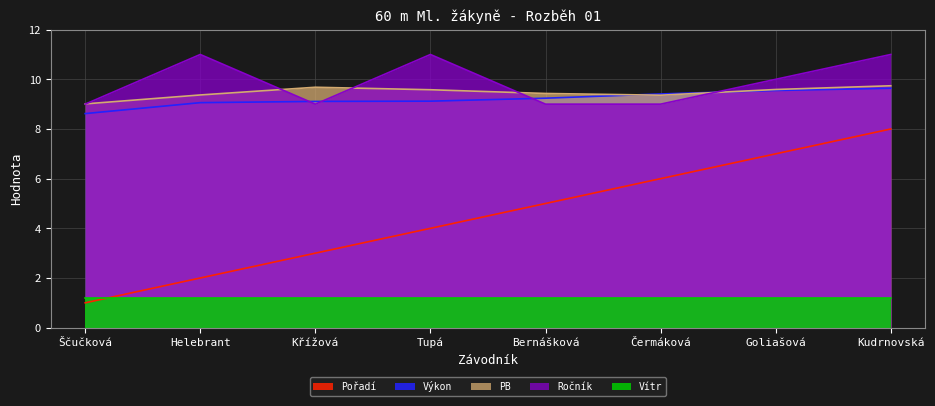

What position from the right is Křížová?

6